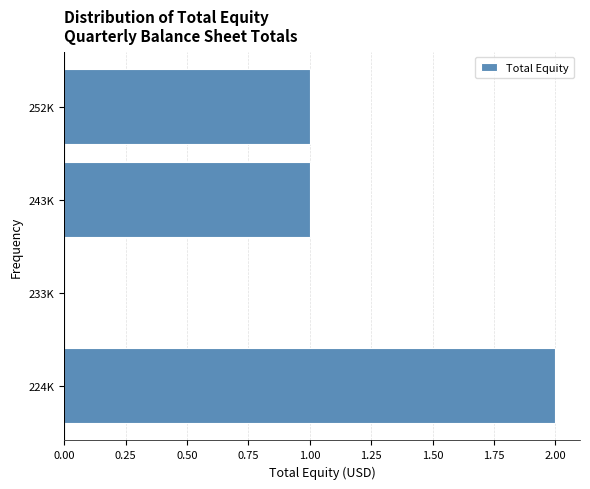

Reading top to bottom, transcribe all the data shown in this chart.

252K=1	243K=1	233K=0	224K=2